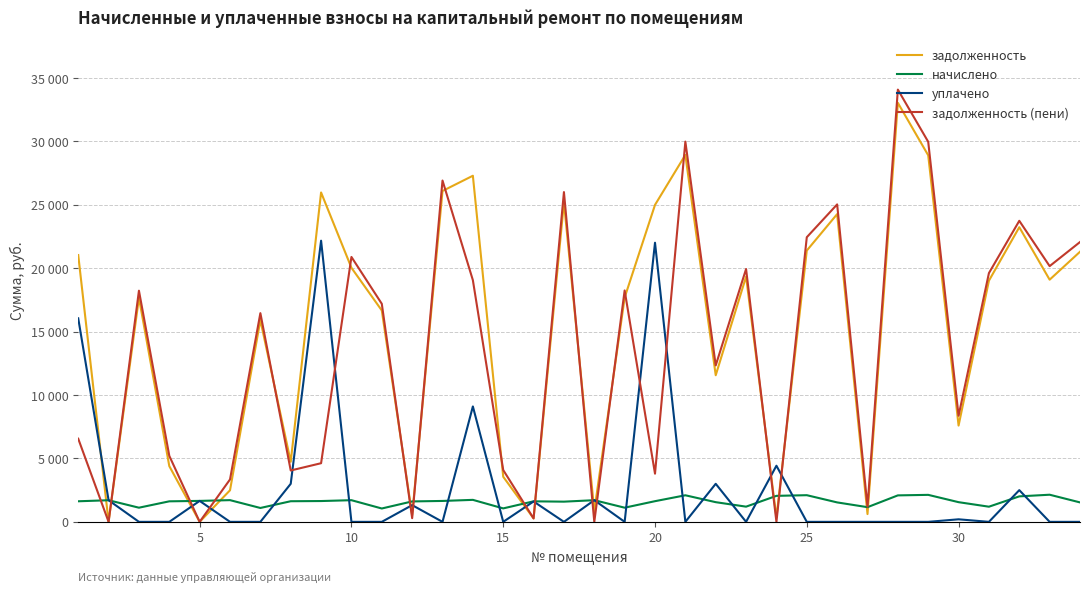

Rank the series by their maximum value, from highest to lowest.

задолженность (пени), задолженность, уплачено, начислено